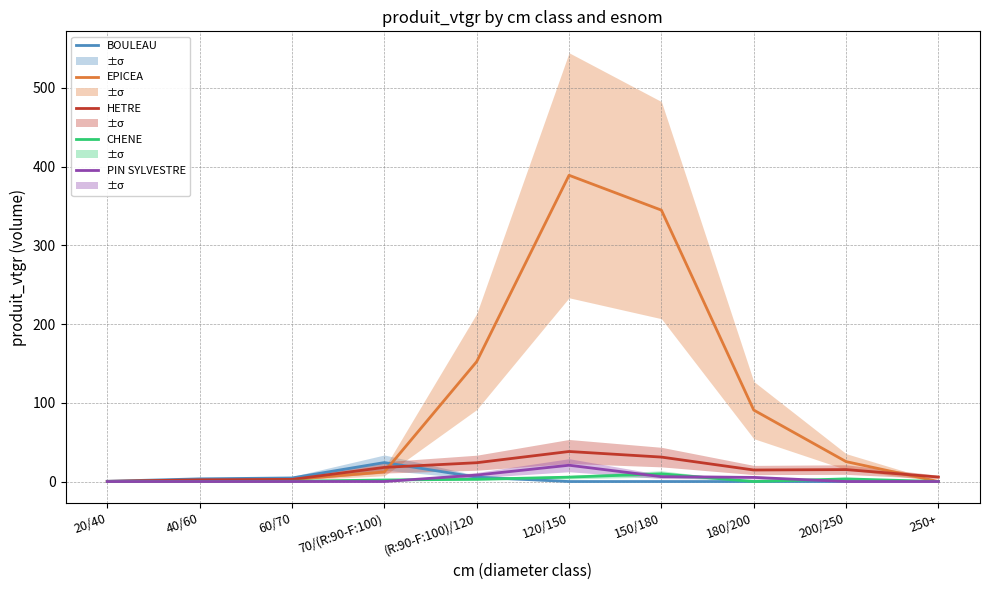

What is the label of the 9th point from the right?

40/60